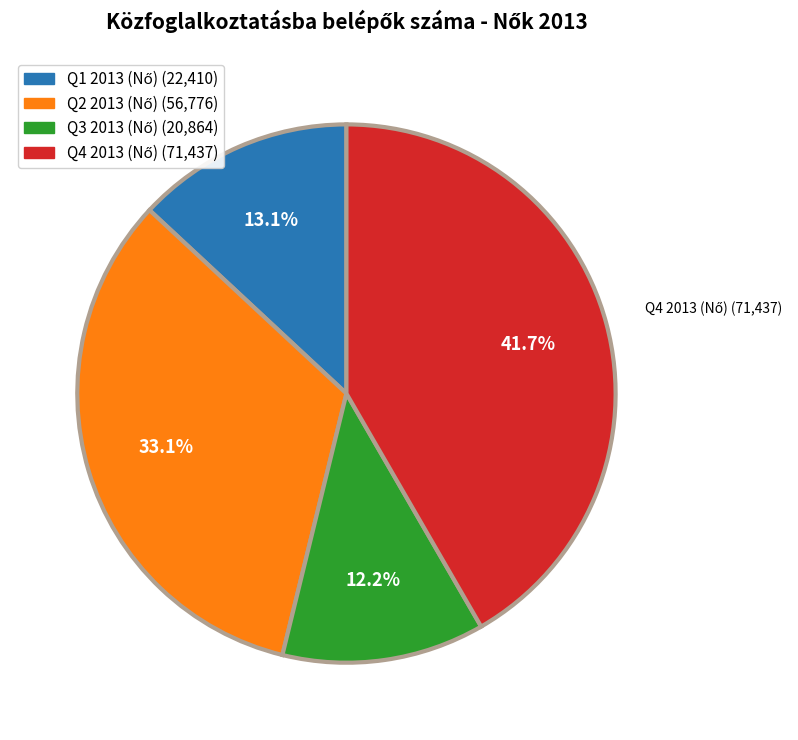

Does any single category account for the majority?

No